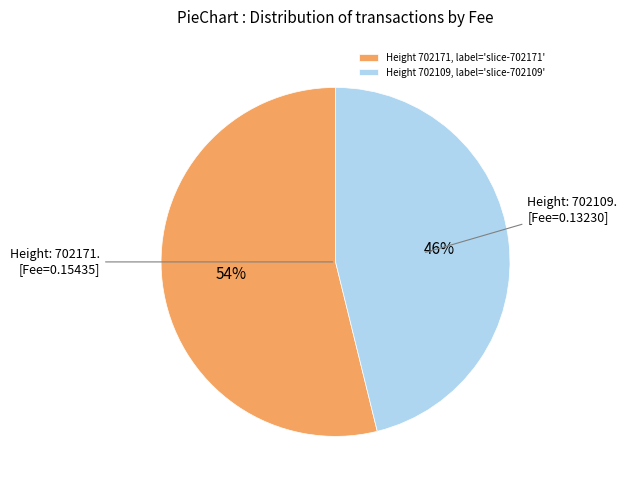

Which has a higher value, Height 702109, label='slice-702109' or Height 702171, label='slice-702171'?

Height 702171, label='slice-702171'